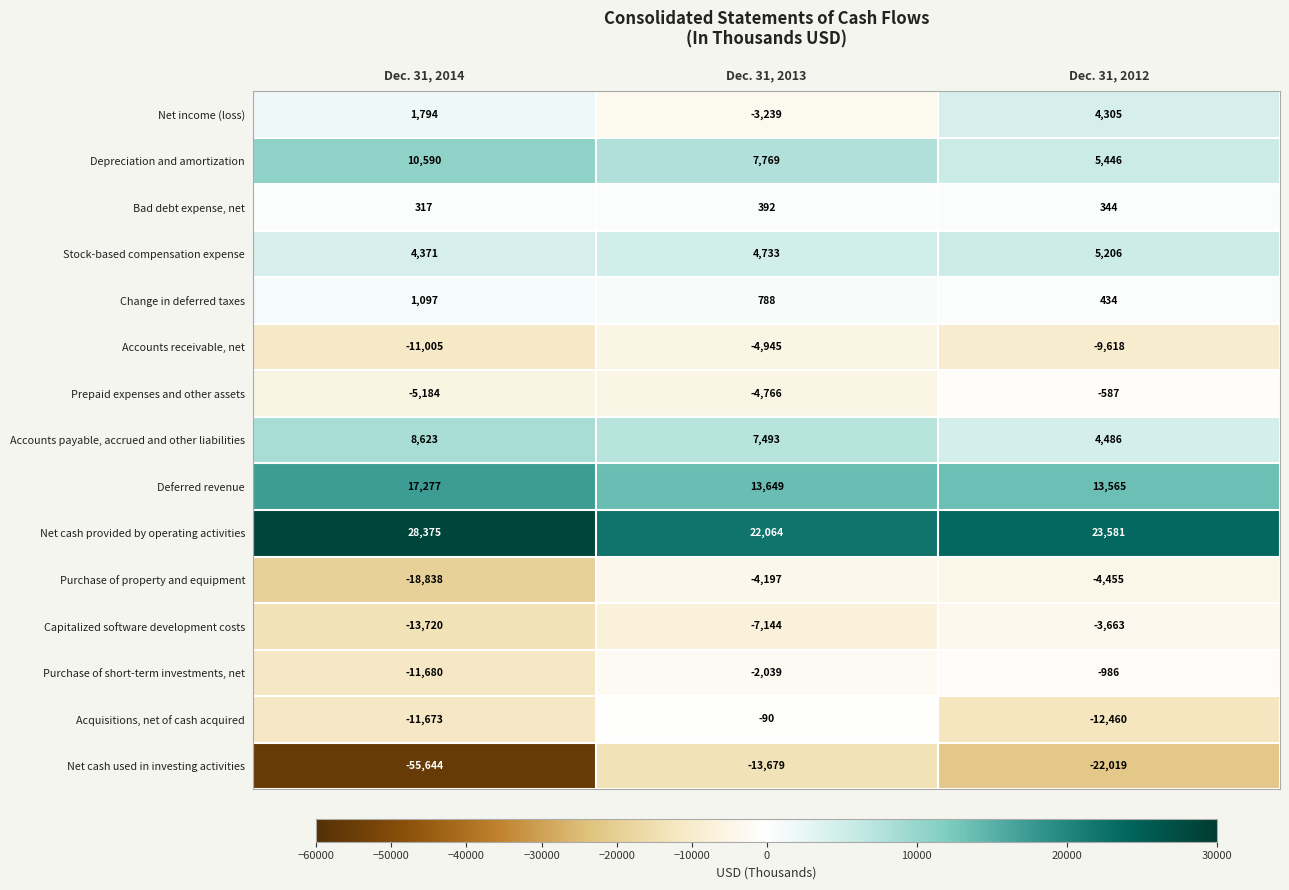

Which series has the largest total across all categories?

Net cash provided by operating activities